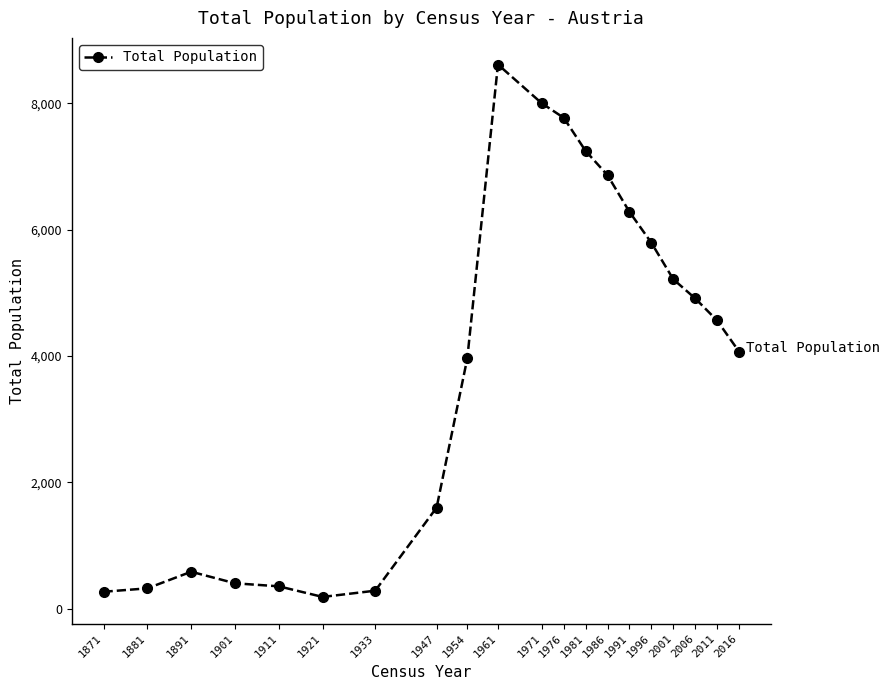

Between 1947 and 2016, which is larger?

2016